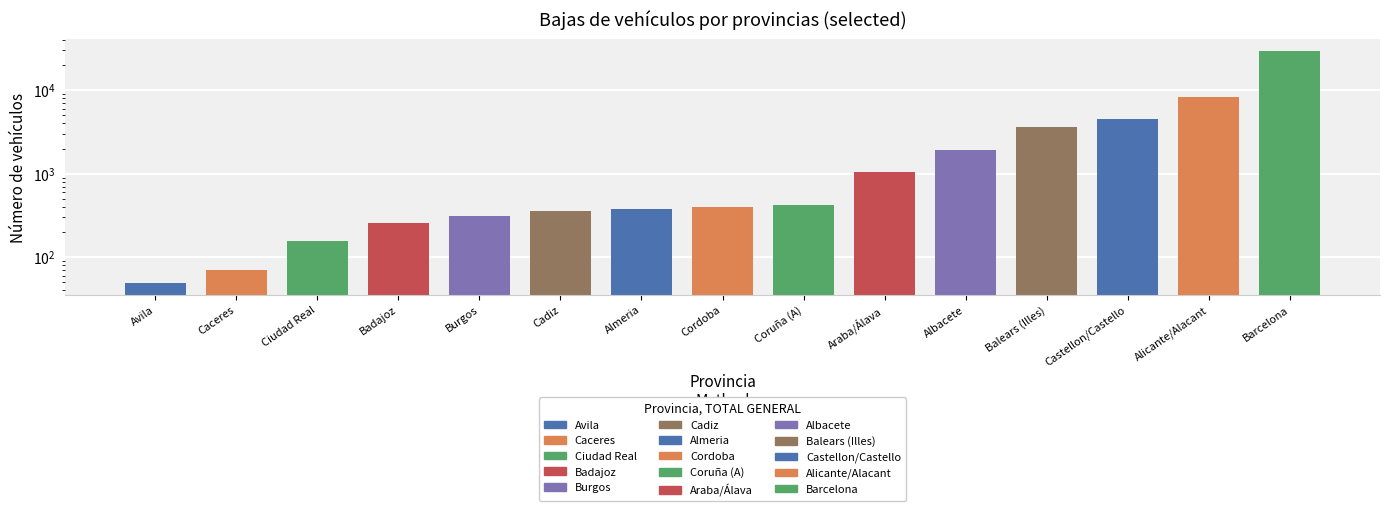

How many categories are shown in the chart?

15